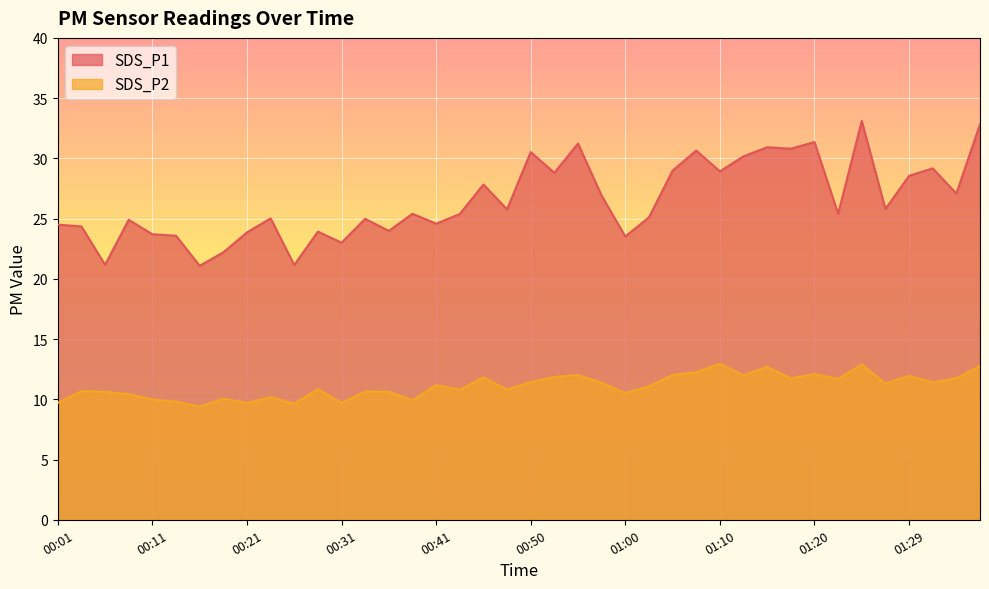

What is the difference between the second highest and second lowest values in the SDS_P1 series?

11.7